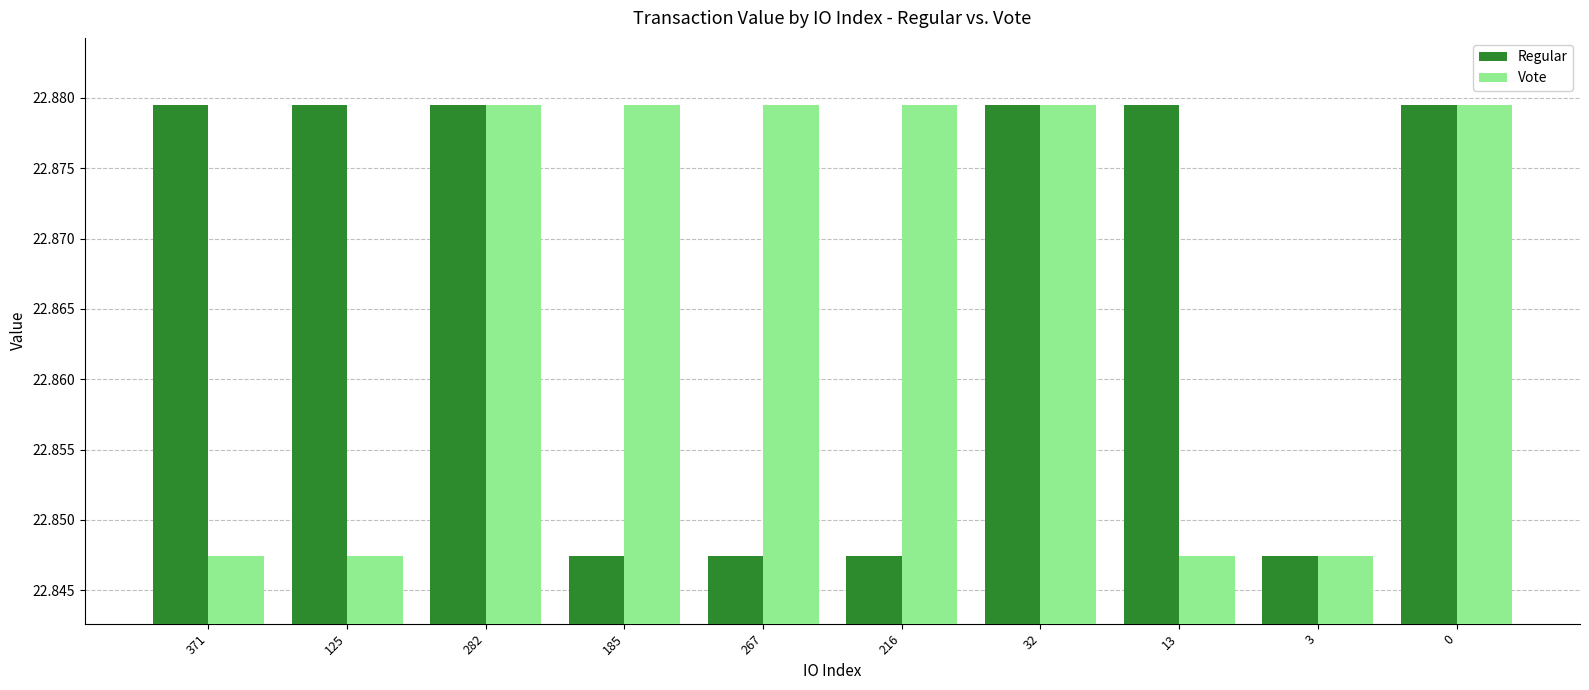

Is the value of Vote at 216 greater than the value of Regular at 185?

Yes